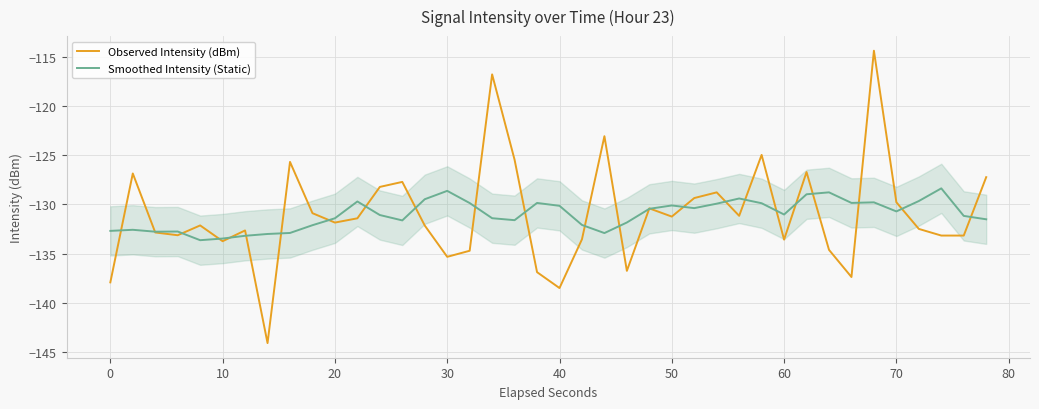

Read the Smoothed Intensity (Static) value at 20.

-131.4